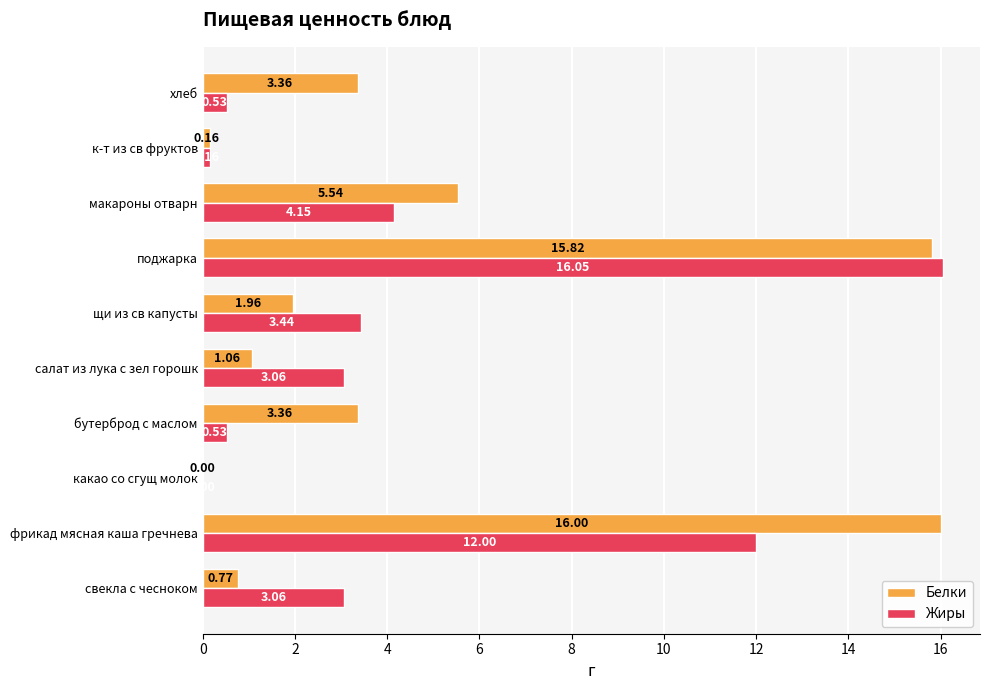

What is the sum of the Жиры values at к-т из св фруктов and фрикад мясная каша гречнева?

12.2